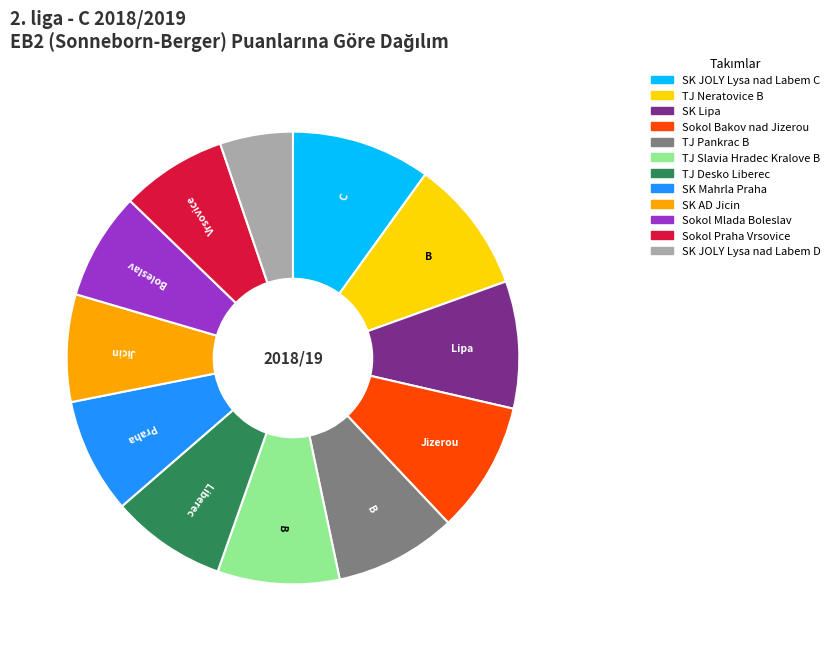

Is the sum of Sokol Bakov nad Jizerou and TJ Desko Liberec greater than half?

No